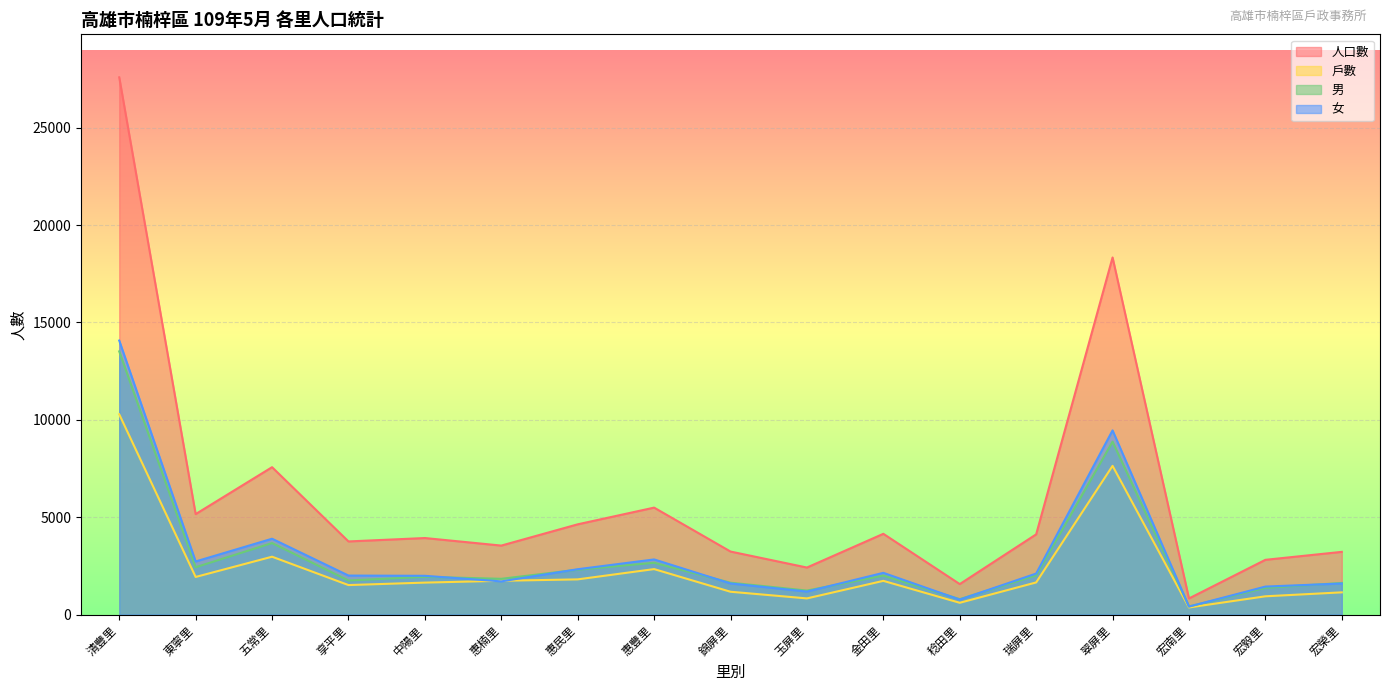

What is the label of the 10th point from the right?

惠豐里